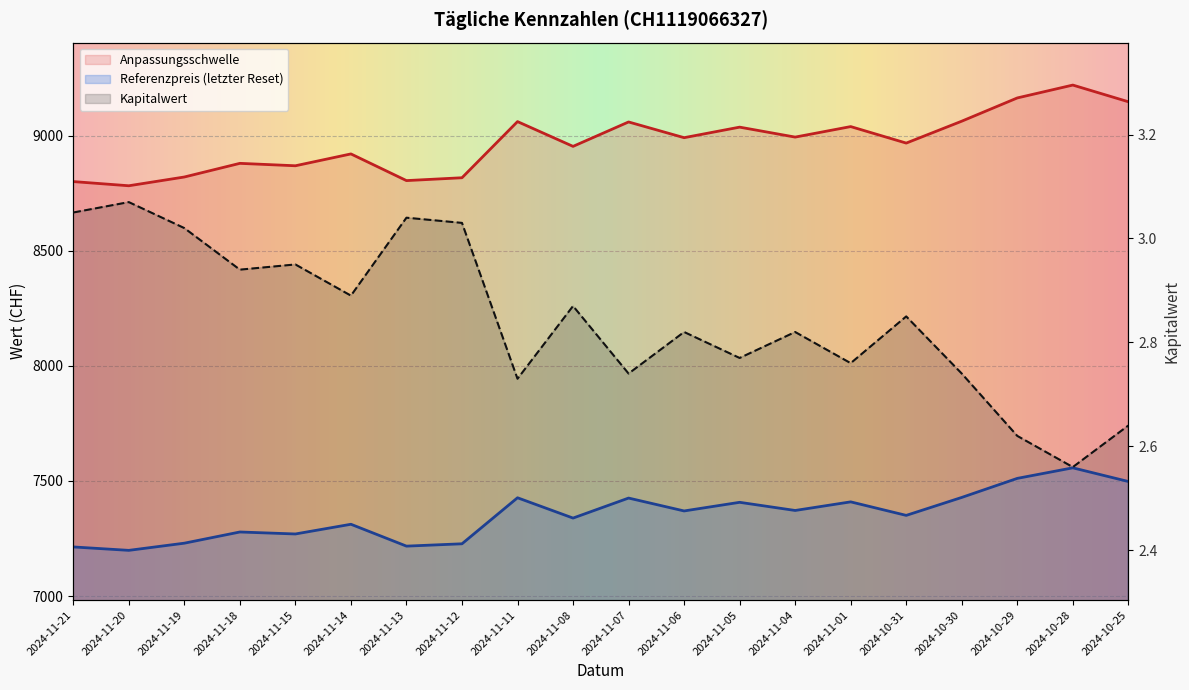

Reading left to right, what are all the values shown in this chart?

Anpassungsschwelle: 2024-11-21=8800.2	2024-11-20=8782.1	2024-11-19=8820.2	2024-11-18=8879.4	2024-11-15=8868.9	2024-11-14=8920.4	2024-11-13=8804.5	2024-11-12=8816.9	2024-11-11=9060.8	2024-11-08=8953.2	2024-11-07=9059.2	2024-11-06=8990.9	2024-11-05=9036.7	2024-11-04=8993.5	2024-11-01=9039.1	2024-10-31=8967.5	2024-10-30=9062.6	2024-10-29=9163.6	2024-10-28=9219.5	2024-10-25=9147.0
Referenzpreis: 2024-11-21=7213.3	2024-11-20=7198.4	2024-11-19=7229.6	2024-11-18=7278.2	2024-11-15=7269.6	2024-11-14=7311.8	2024-11-13=7216.8	2024-11-12=7227.0	2024-11-11=7426.9	2024-11-08=7338.7	2024-11-07=7425.6	2024-11-06=7369.6	2024-11-05=7407.1	2024-11-04=7371.7	2024-11-01=7409.1	2024-10-31=7350.4	2024-10-30=7428.4	2024-10-29=7511.1	2024-10-28=7556.9	2024-10-25=7497.5
Kapitalwert: 2024-11-21=3.0	2024-11-20=3.1	2024-11-19=3.0	2024-11-18=2.9	2024-11-15=3.0	2024-11-14=2.9	2024-11-13=3.0	2024-11-12=3.0	2024-11-11=2.7	2024-11-08=2.9	2024-11-07=2.7	2024-11-06=2.8	2024-11-05=2.8	2024-11-04=2.8	2024-11-01=2.8	2024-10-31=2.9	2024-10-30=2.7	2024-10-29=2.6	2024-10-28=2.6	2024-10-25=2.6